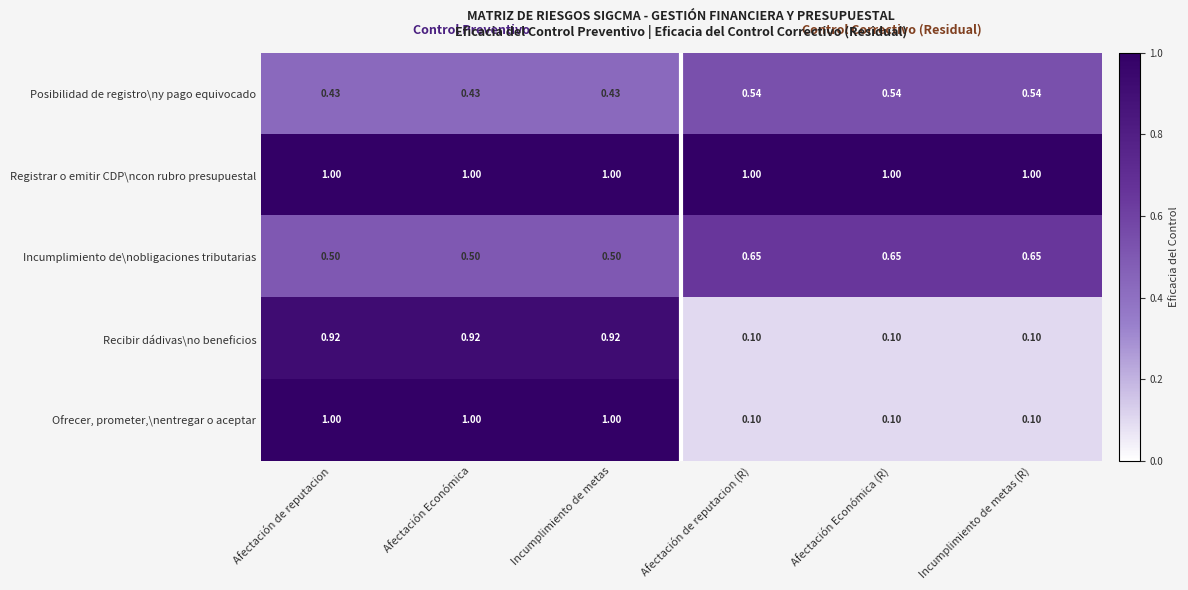

Is the value of Ofrecer, prometer,\nentregar o aceptar at Afectación Económica (R) greater than the value of Recibir dádivas\no beneficios at Incumplimiento de metas?

No